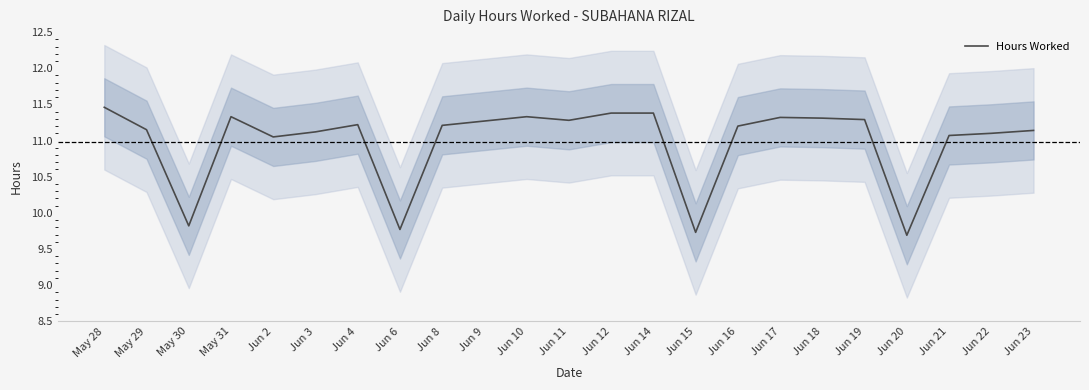

At which category does the data reach its first local peak?

May 31